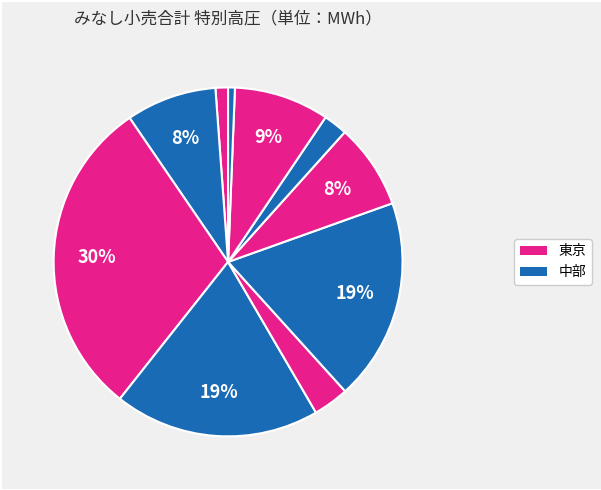

How many segments does this pie chart have?

10